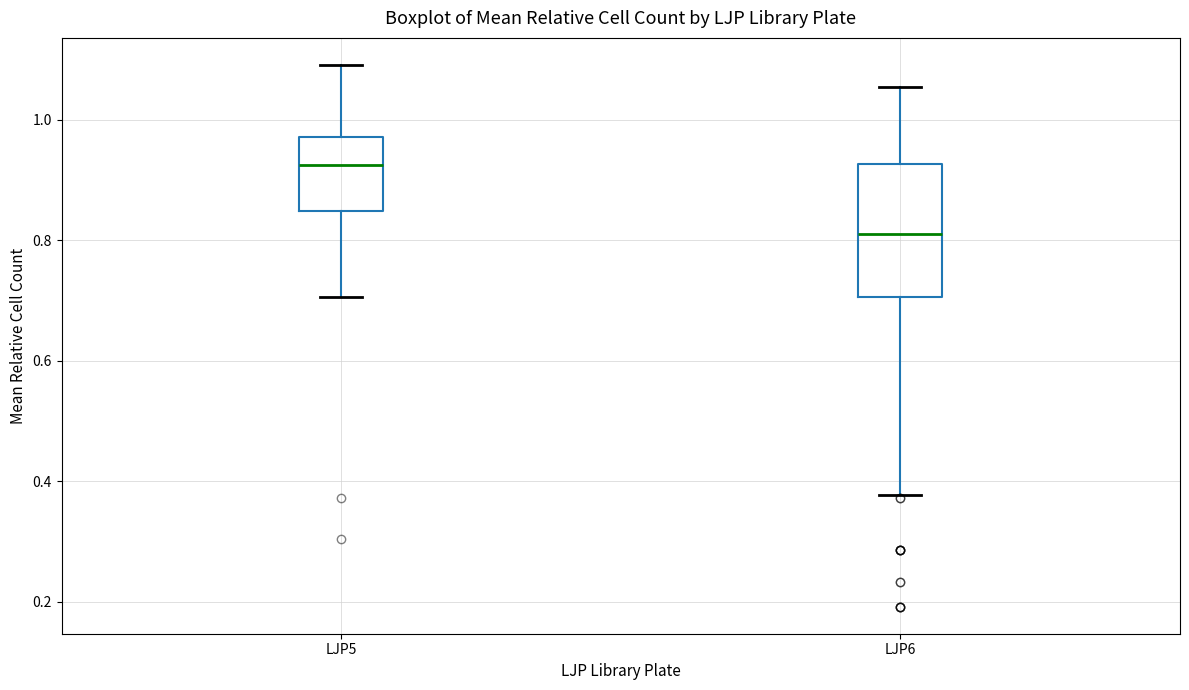

Reading left to right, transcribe this box plot: for each box, give where its median line is, the range the box spans, and where its two whiskers end, as read against the y-axis. The values are not printed on the chart, so give them approximately, as read against the axis.

LJP5: median 0.92, box 0.84 to 0.98, whiskers 0.70 to 1.10
LJP6: median 0.82, box 0.70 to 0.92, whiskers 0.38 to 1.06